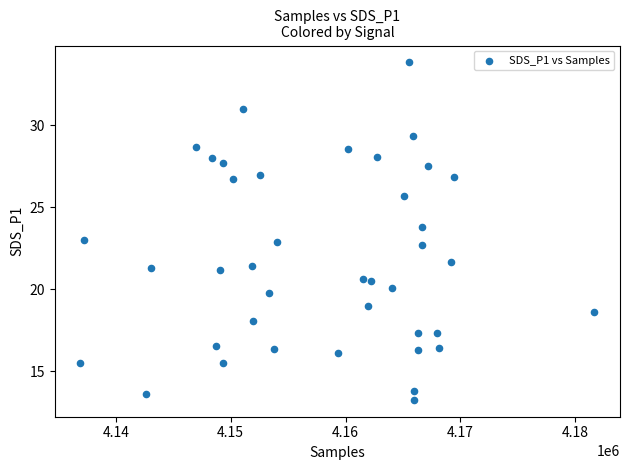

What is the range of Y values (max minus min)?

20.6